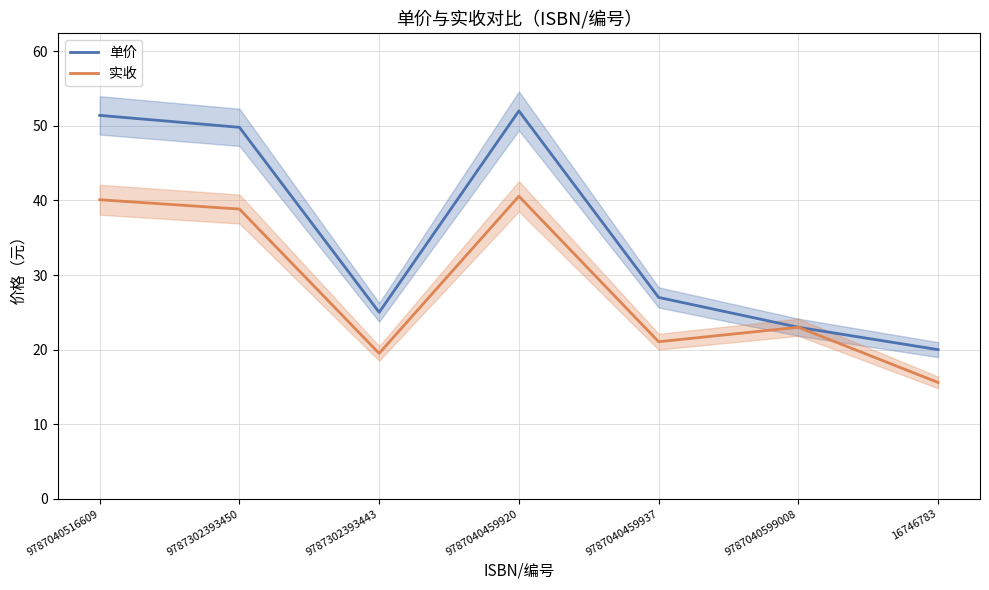

Count the number of categories in the chart.

7